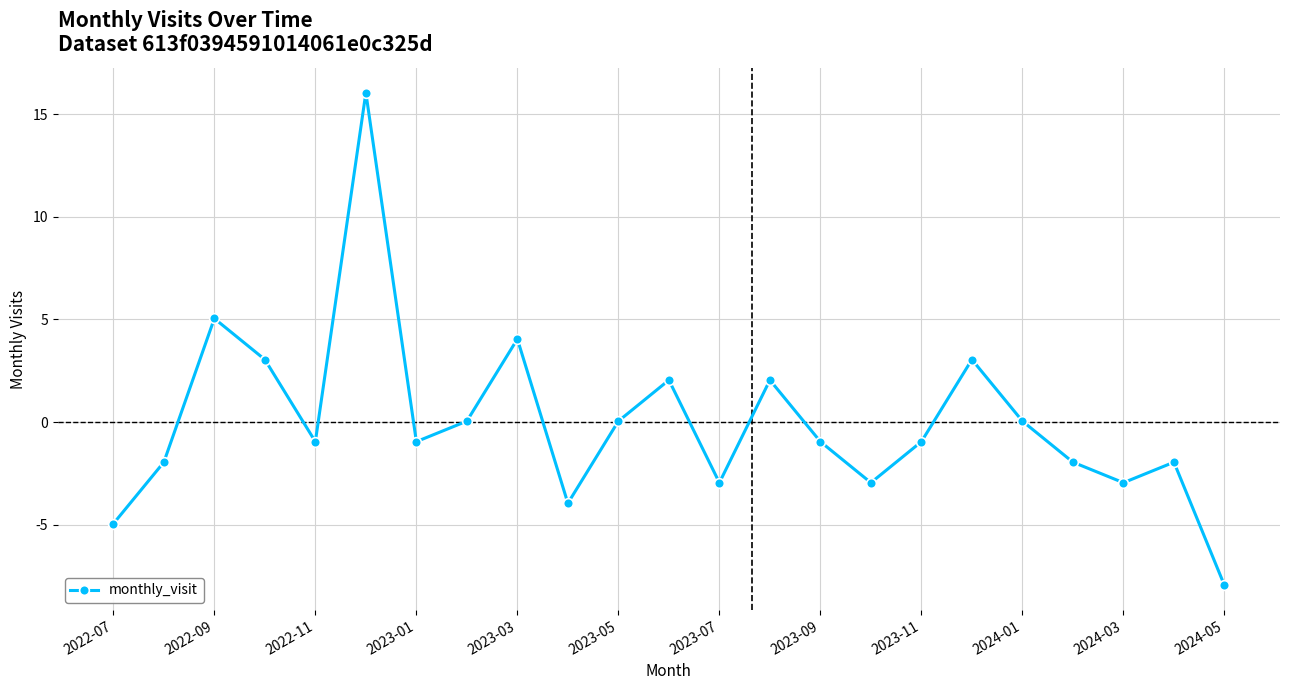

What is the difference between the maximum and second lowest values?

21.0